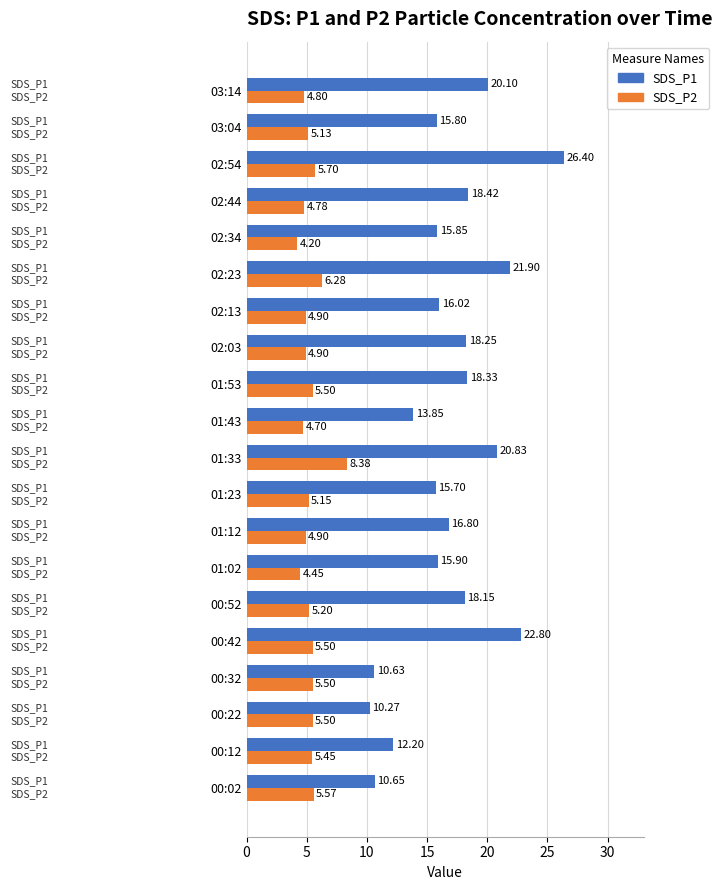

List the series in order of their peak value, highest first.

SDS_P1, SDS_P2